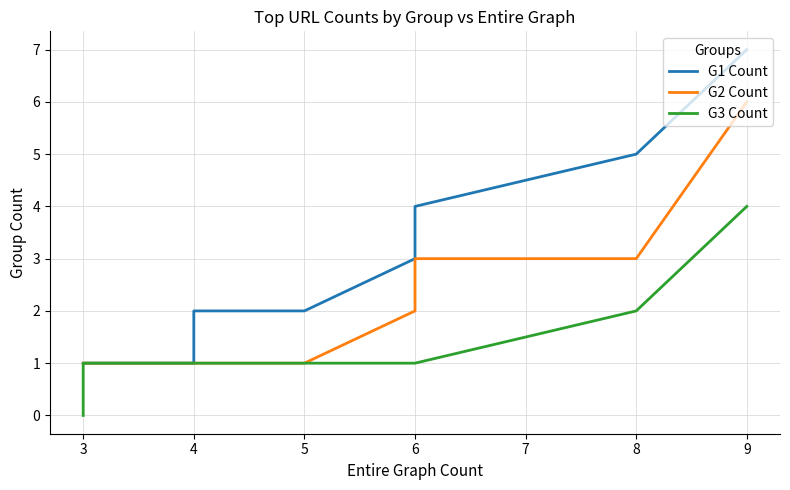

Which series has the widest spread of values?

G1 Count